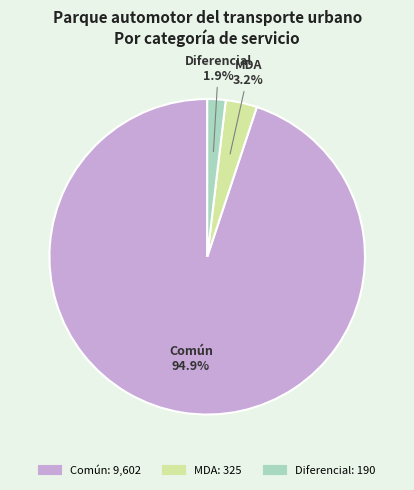

To the nearest percent, what is the combined percentage of Diferencial and Común?

97%